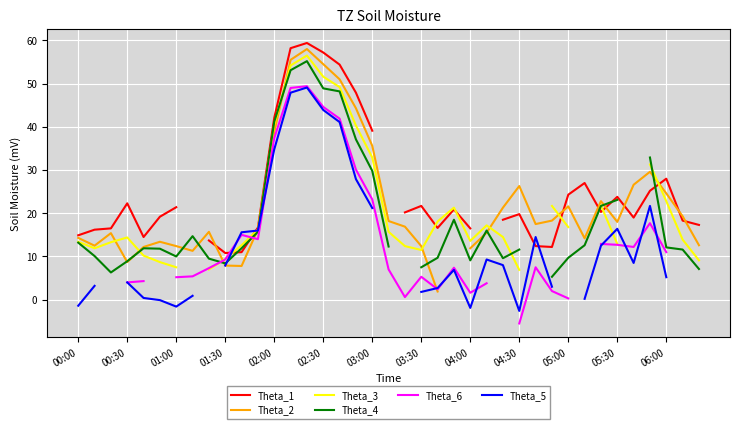

Rank the series at 04:30 from lowest to highest value.

Theta_6, Theta_5, Theta_3, Theta_4, Theta_1, Theta_2